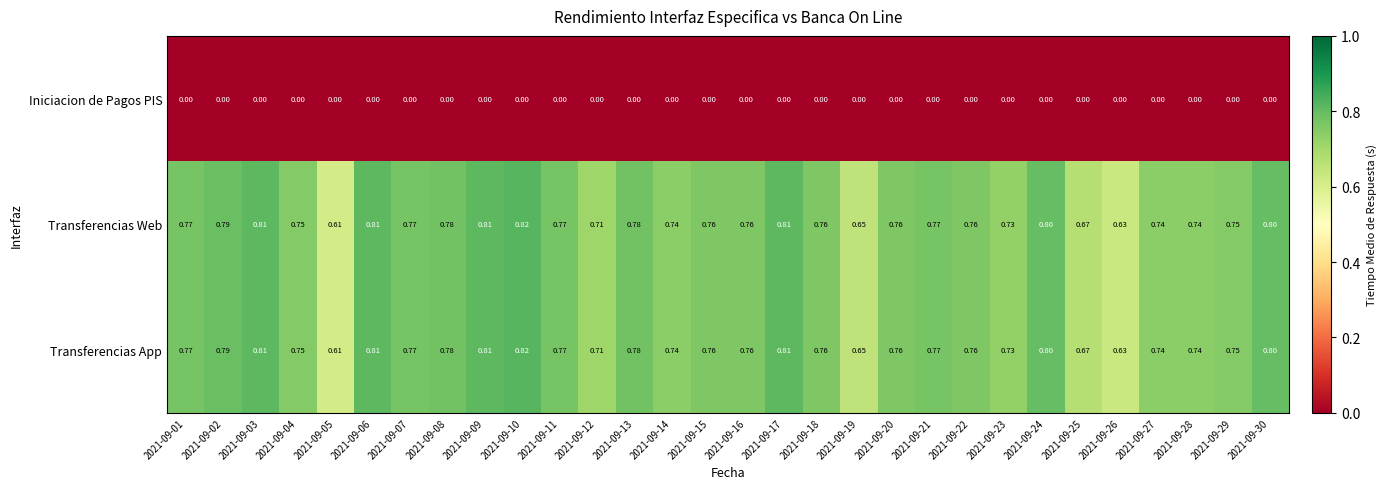

Is the value of Iniciacion de Pagos PIS at 2021-09-02 greater than the value of Transferencias Web at 2021-09-27?

No